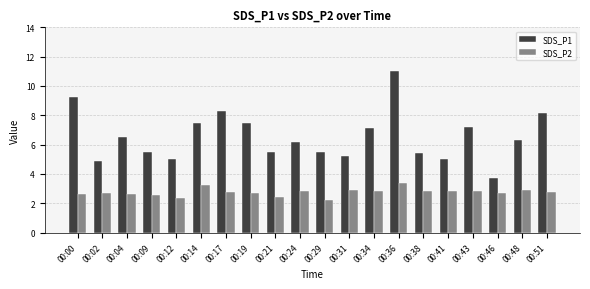

Is the value of SDS_P2 at 00:19 greater than the value of SDS_P1 at 00:41?

No